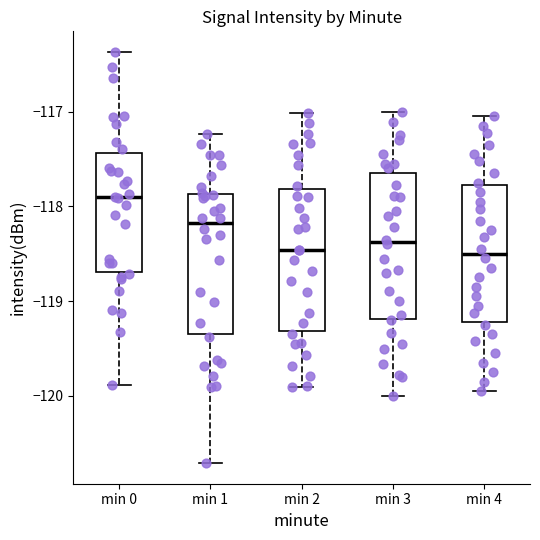

Which box's median line is the highest?

min 0